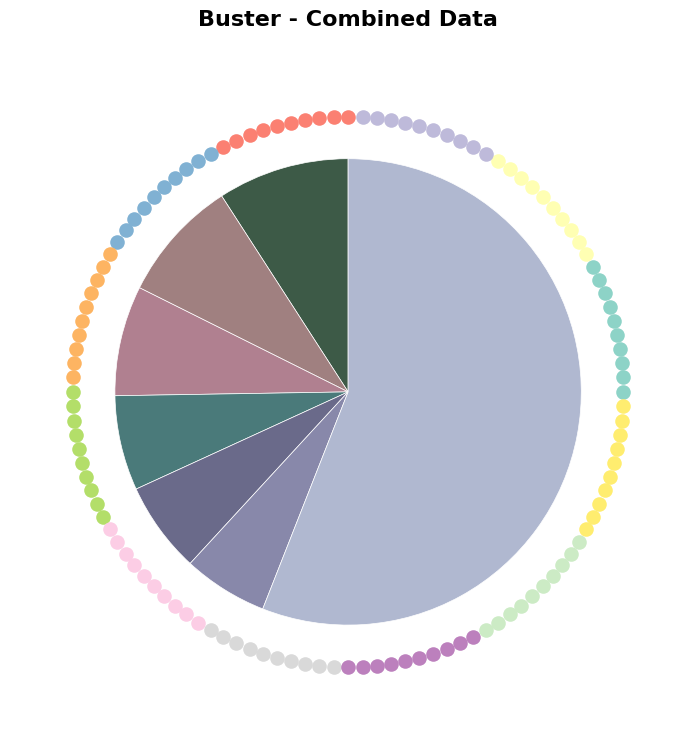

How much of the chart is everything except SD NEGERI TEGALREJO?

98.0%